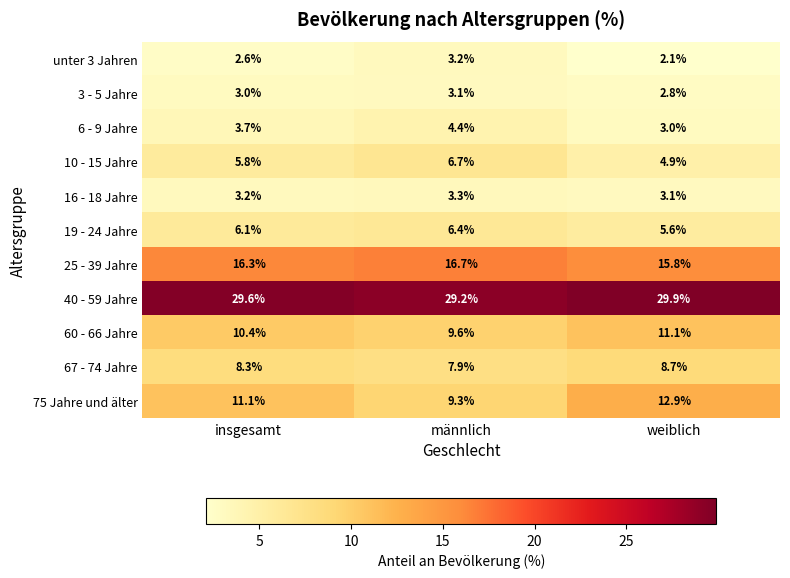

What is the sum of all 67 - 74 Jahre values?

24.9